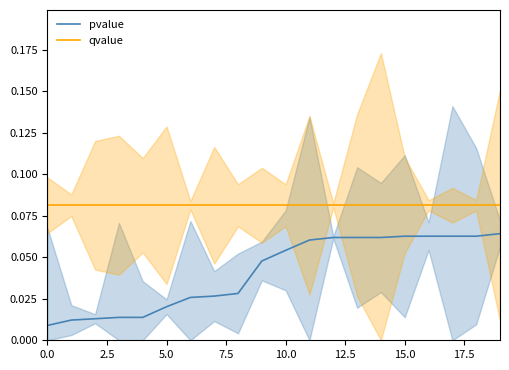

Between 17 and 12, which is larger?

17